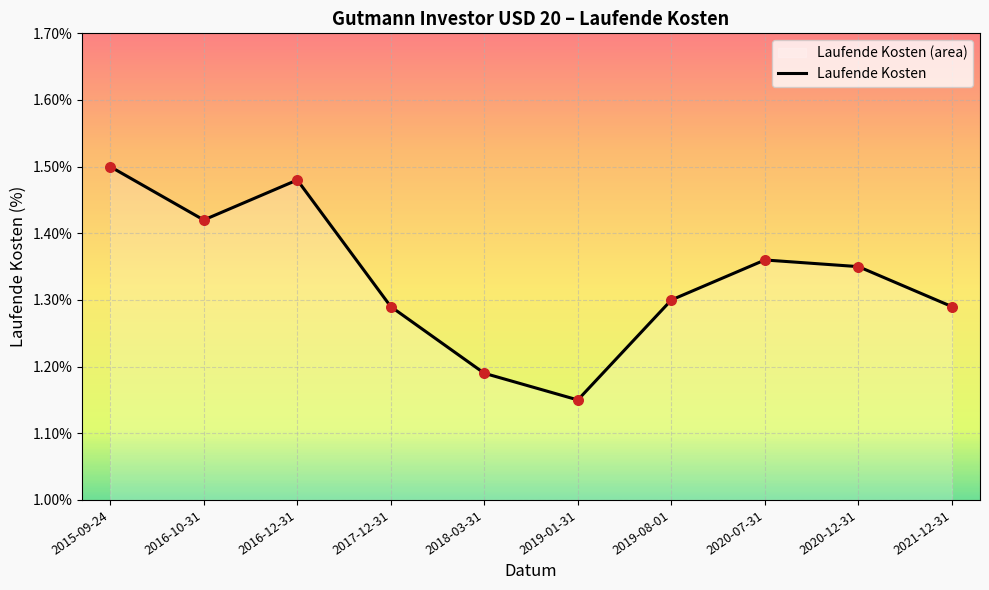

Approximately how many times larger is the value at 2016-12-31 compared to 2020-12-31?

1.1